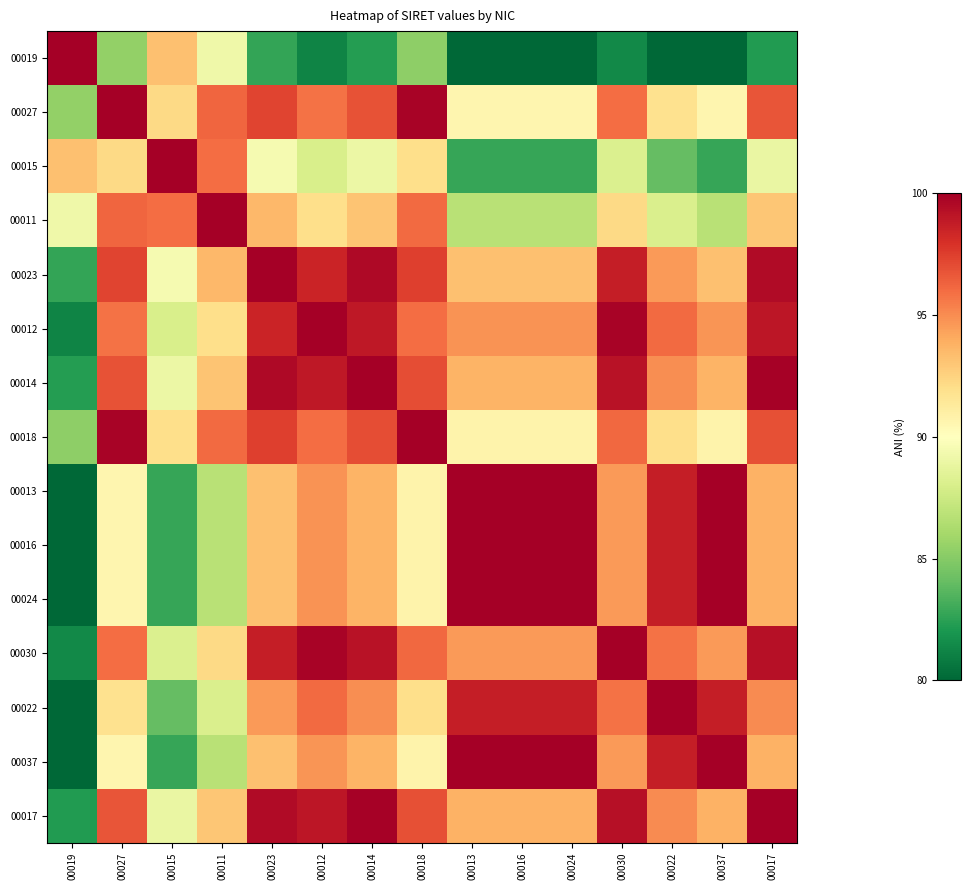

Which series has the largest range (max minus min)?

00019